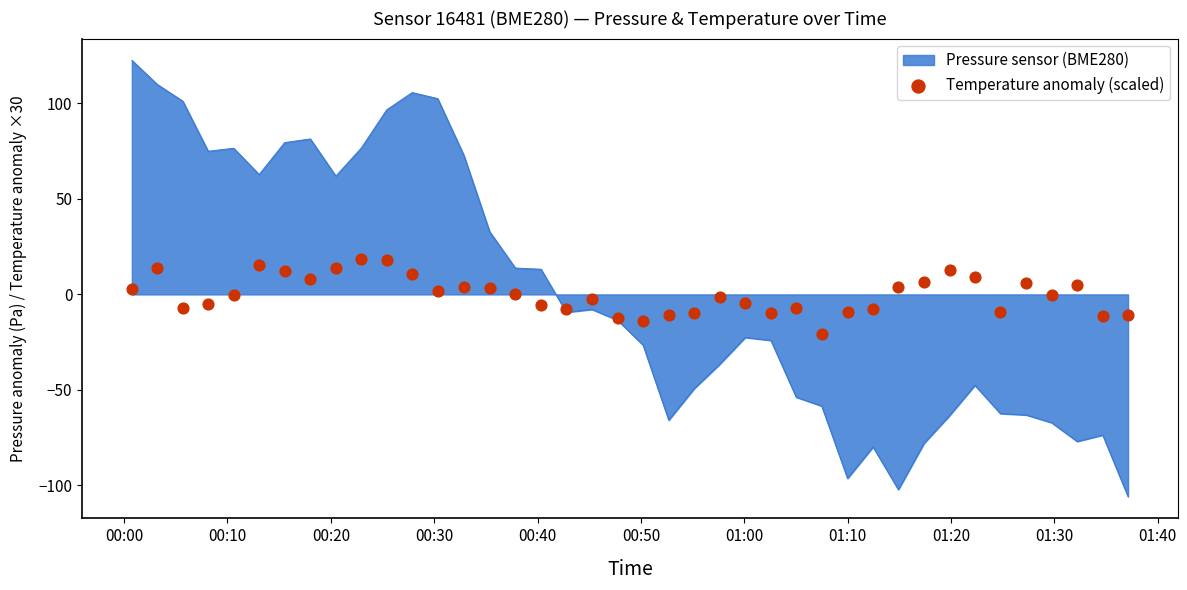

What is the maximum value for Pressure sensor (BME280)?

122.5